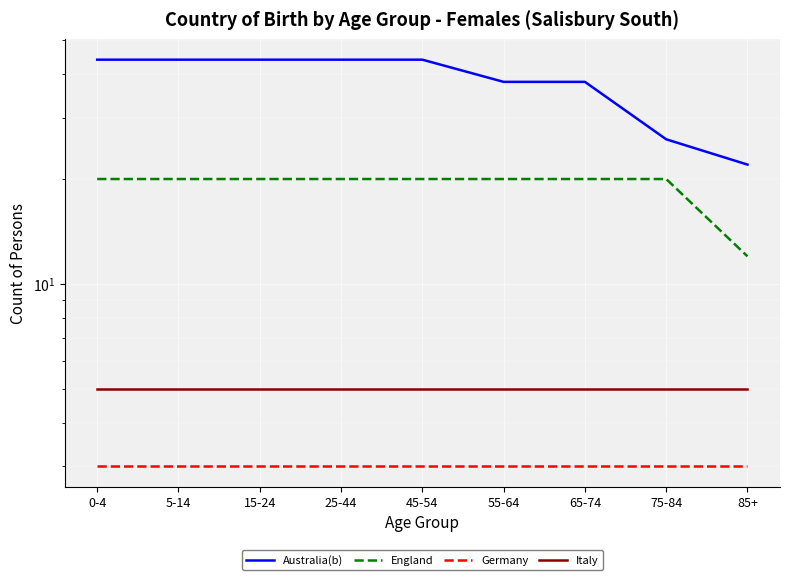

What is the value of the England point at the 7th from the left?

20